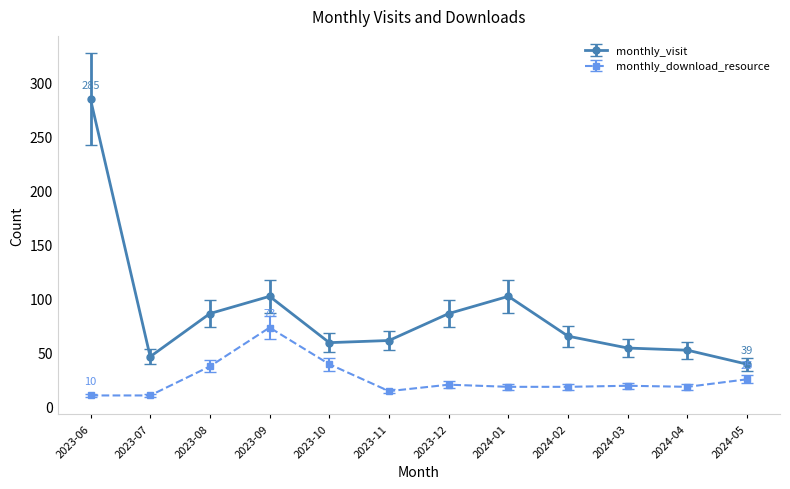

What is the minimum value shown in the chart?

10